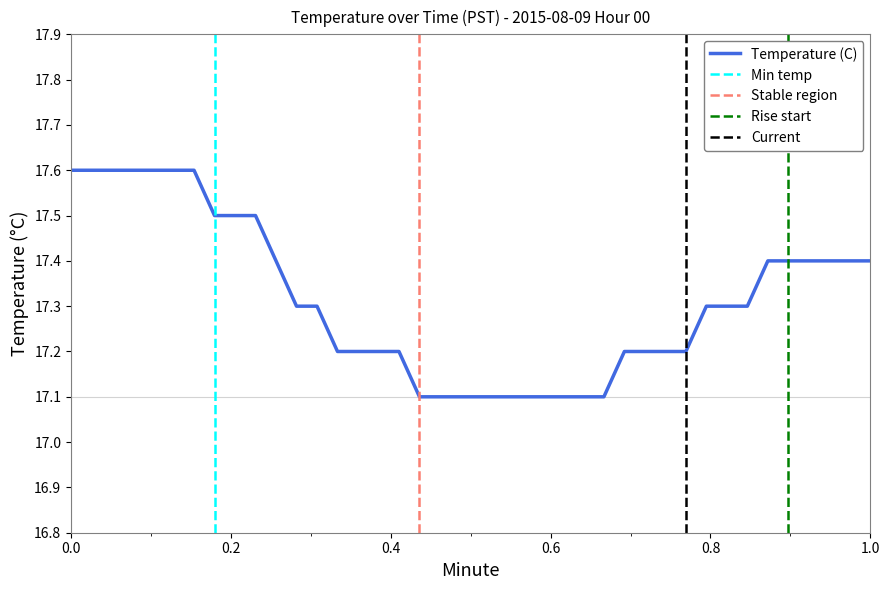

What is the maximum value for Temperature (C)?

17.6